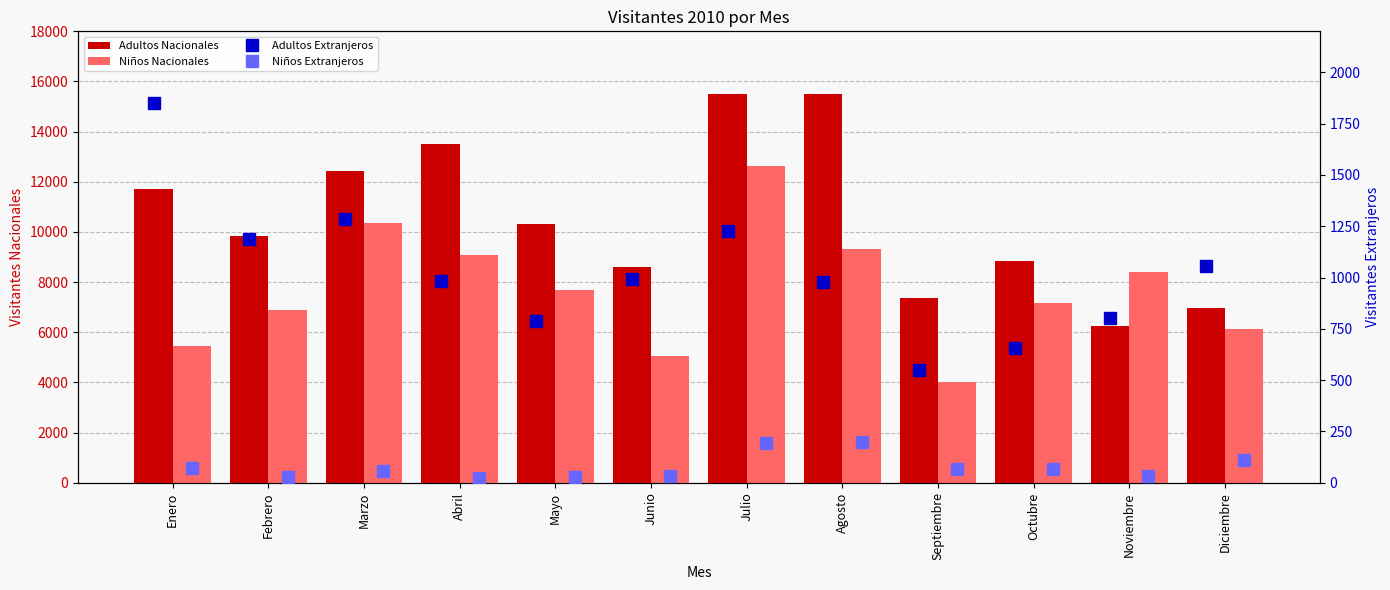

Rank the series by their maximum value, from highest to lowest.

Adultos Nacionales, Niños Nacionales, Adultos Extranjeros, Niños Extranjeros